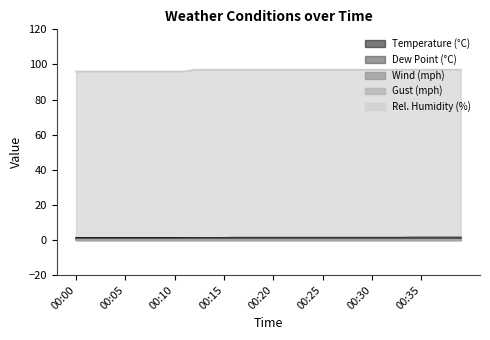

Which category has the highest value in the rh series?

00:12